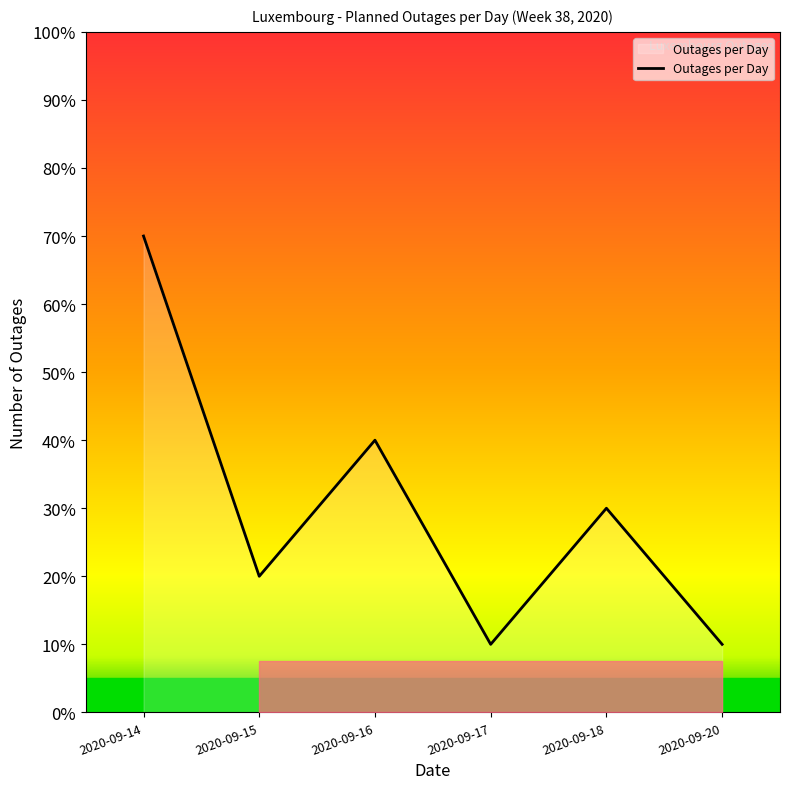

Between 2020-09-17 and 2020-09-15, which is larger?

2020-09-15